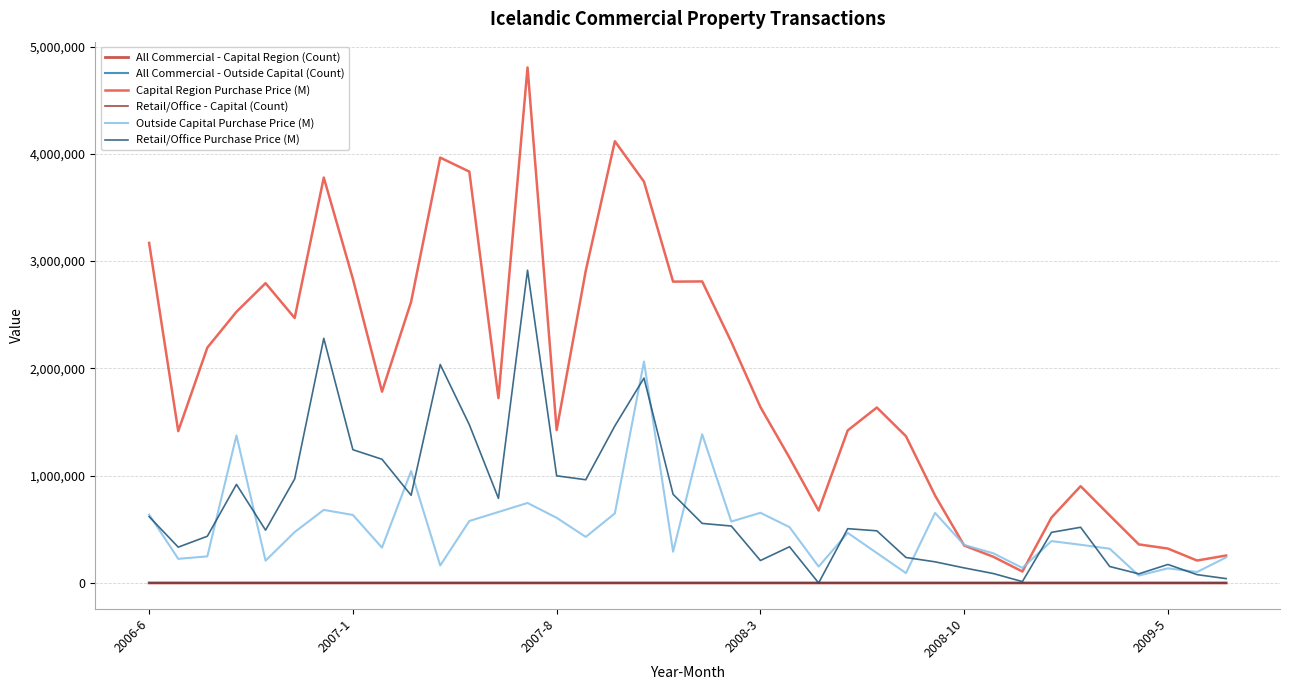

Which series has the largest range (max minus min)?

Capital Region Purchase Price (M)